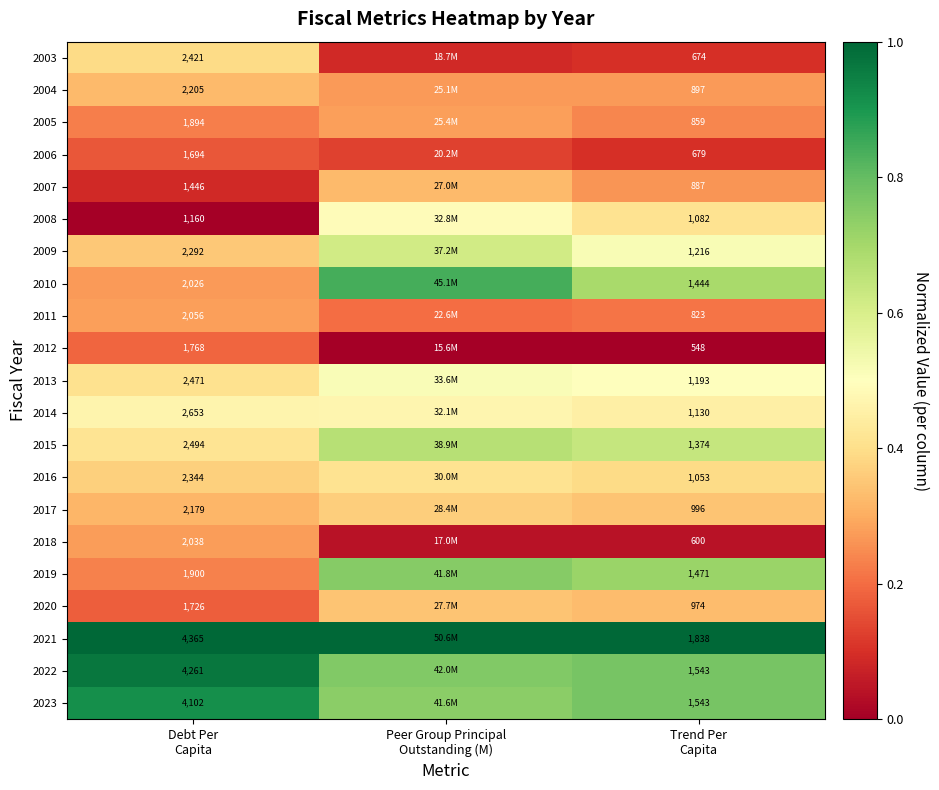

Which series has the largest total across all categories?

2021